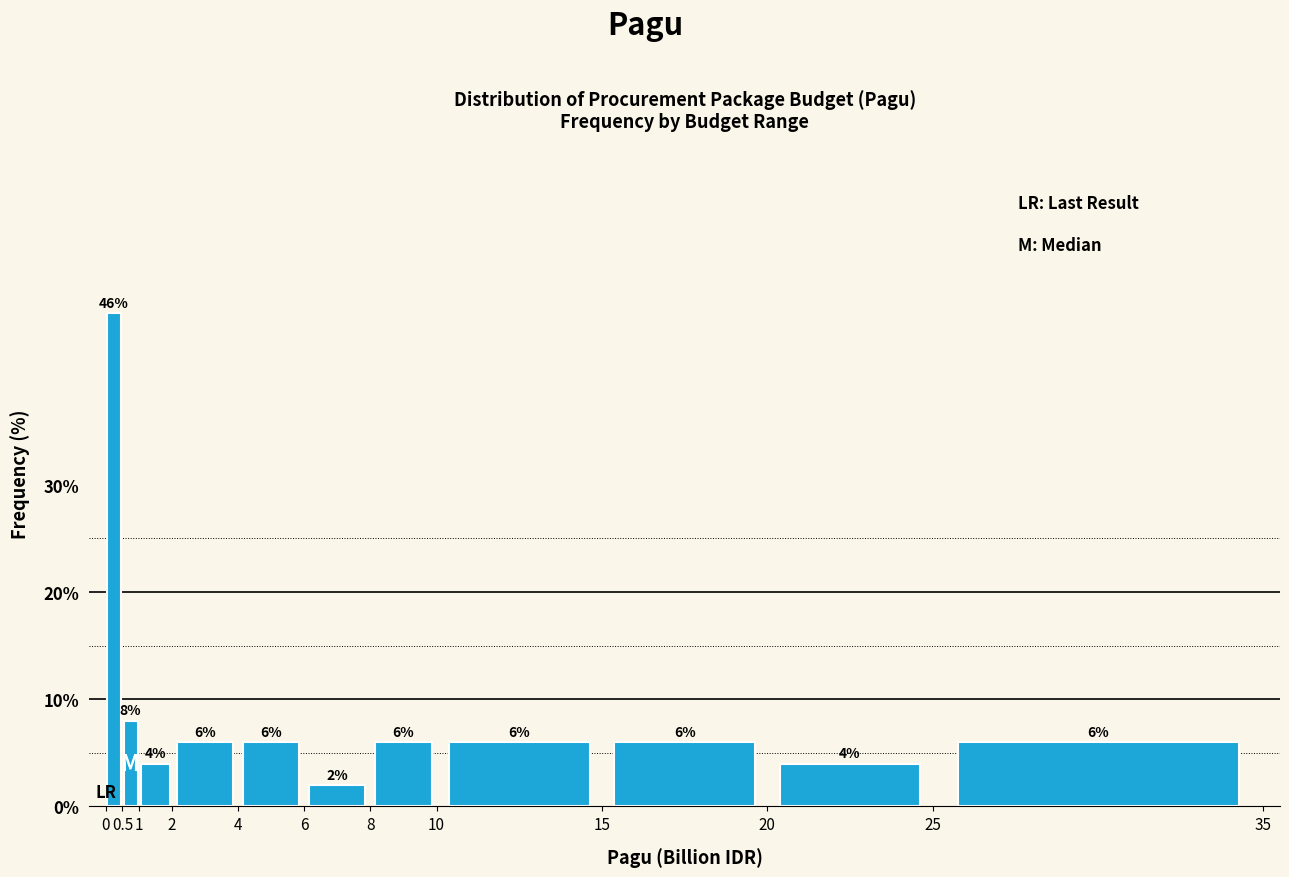

What is the height of the bar covering 6 to 8 on the x-axis?

2